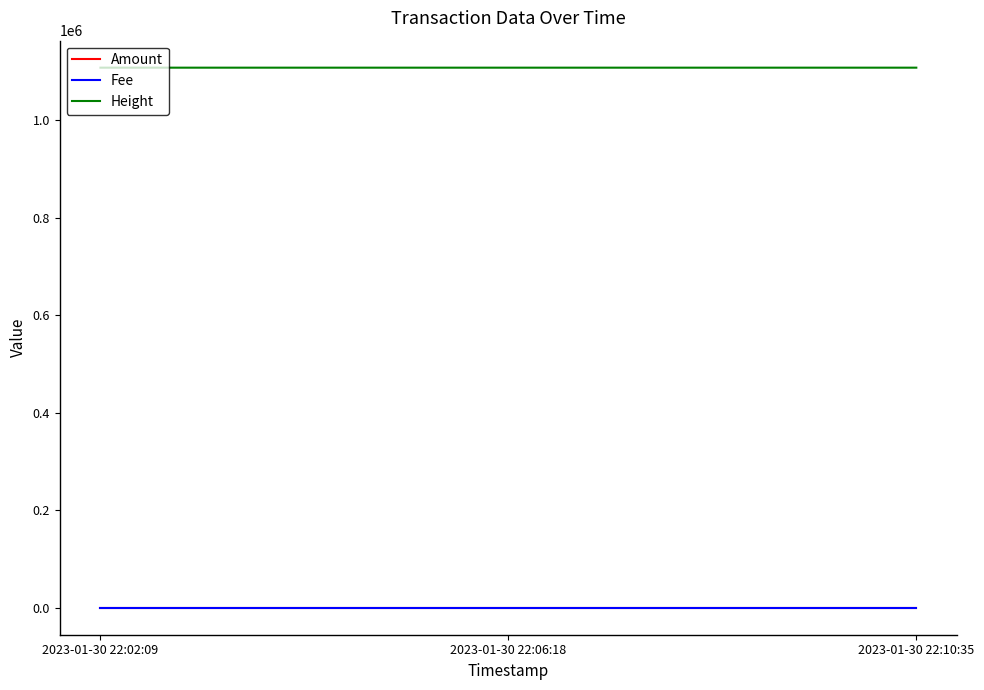

What is the greatest value displayed?

1108028.0